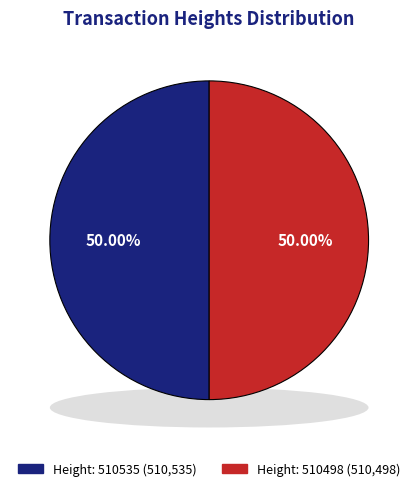

What is the total percentage of 510535 and 510498?

100.0%